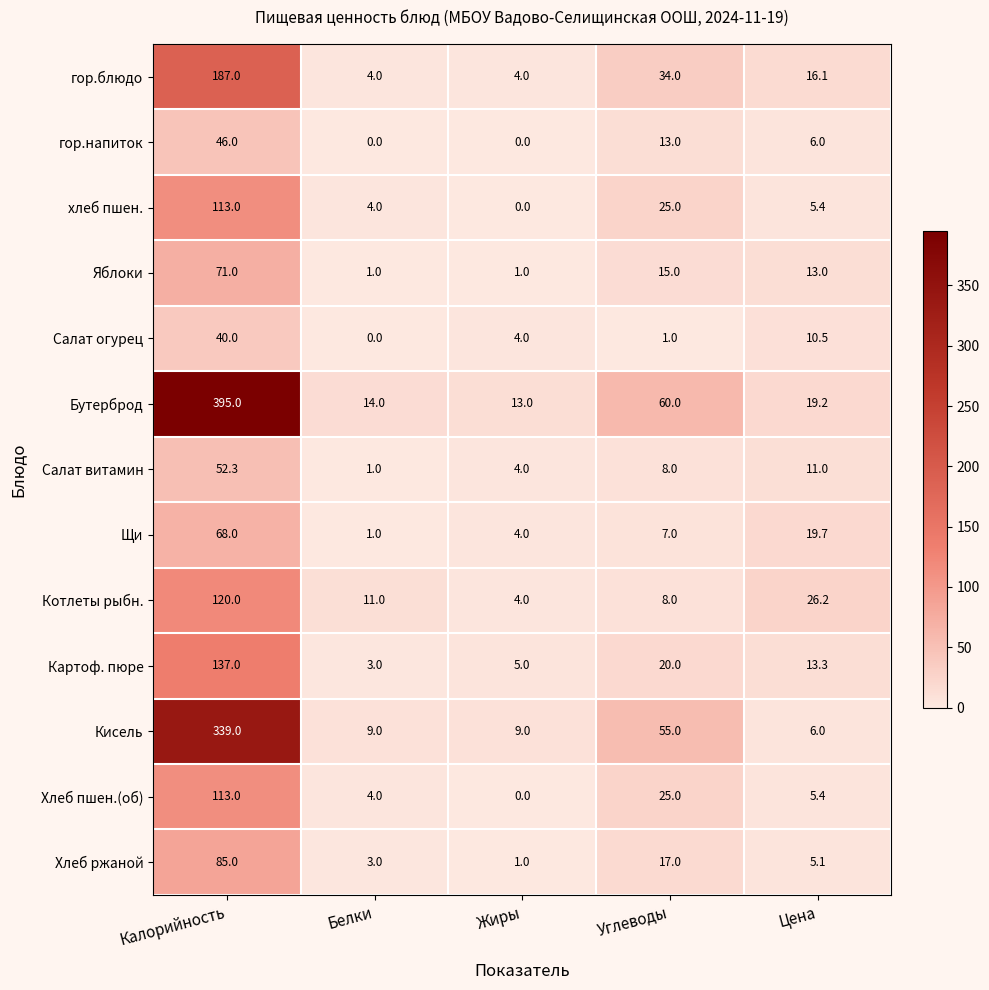

What is the total value across all series at Калорийность?

1766.3